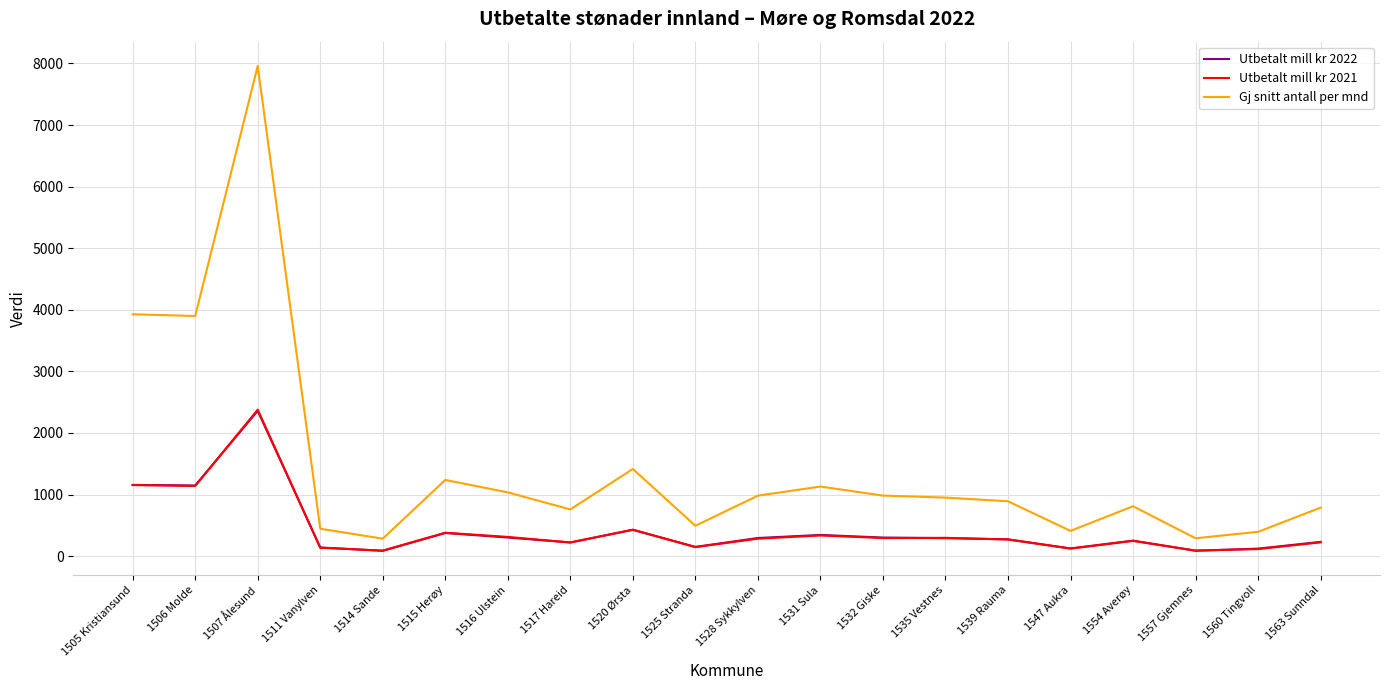

What is the spread (max minus min) of values at 1539 Rauma?

619.9